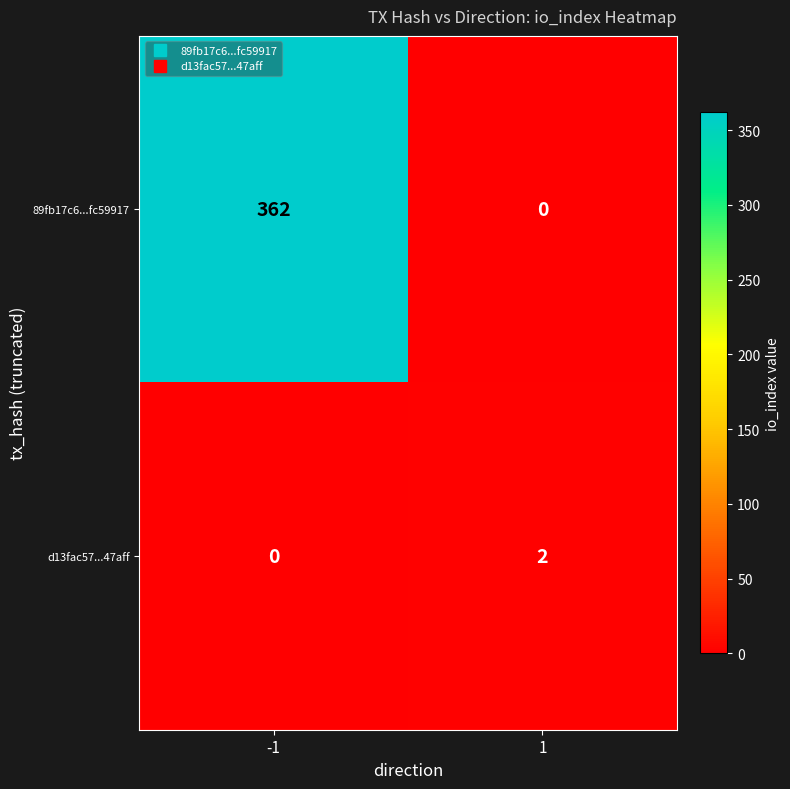

How many series are shown in this chart?

2